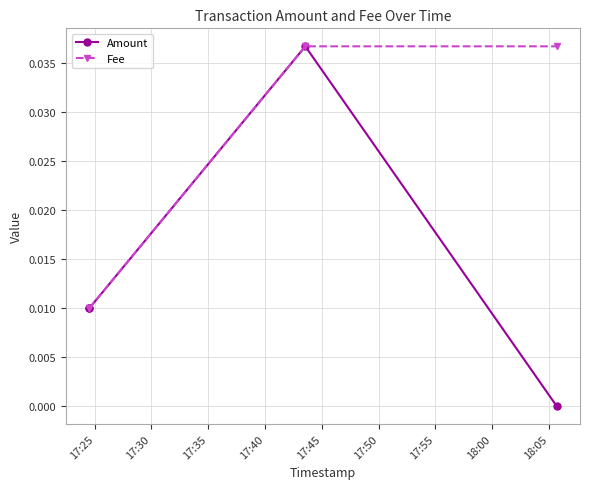

True or false: Amount and Fee cross at least once.

False